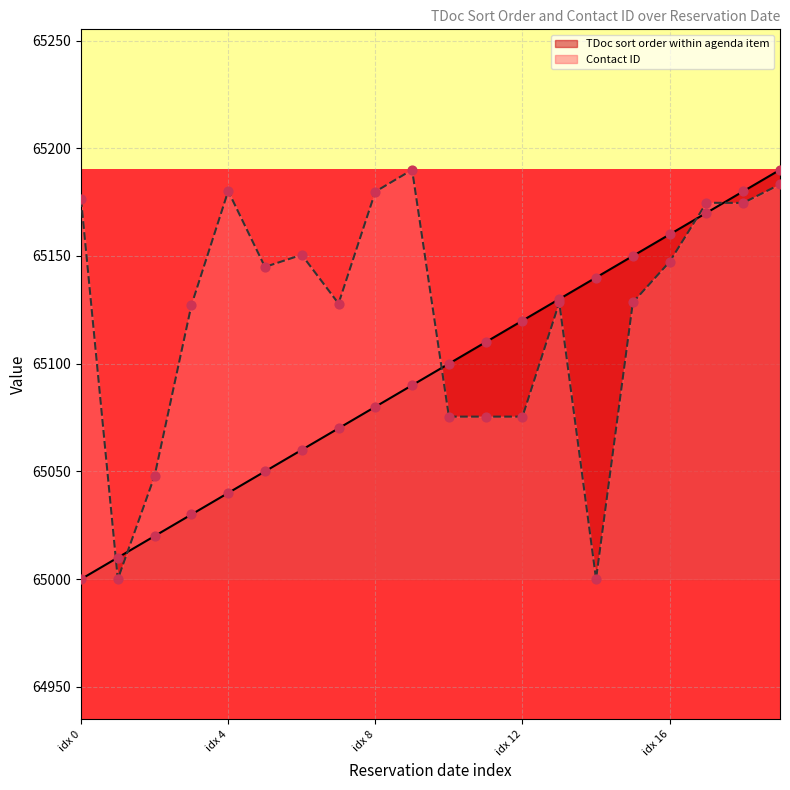

Which series contains the lowest Y value?

TDoc sort order within agenda item